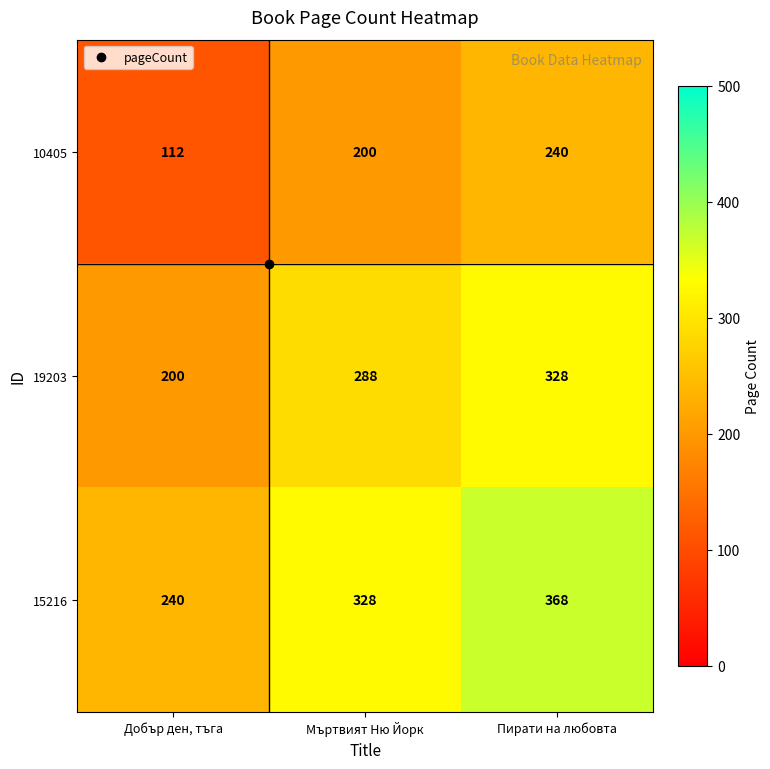

What is the difference between the 15216 values at Добър ден, тъга and Пирати на любовта?

128